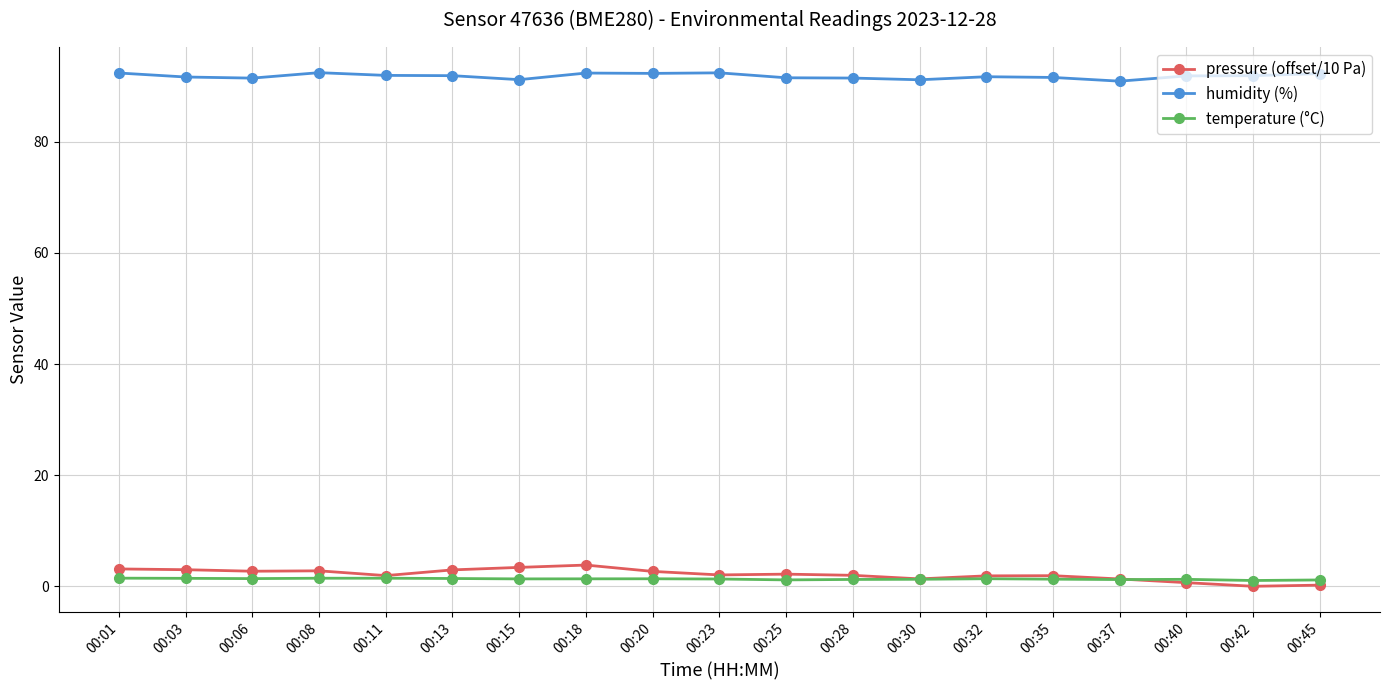

What is the minimum value for humidity (%)?

90.9